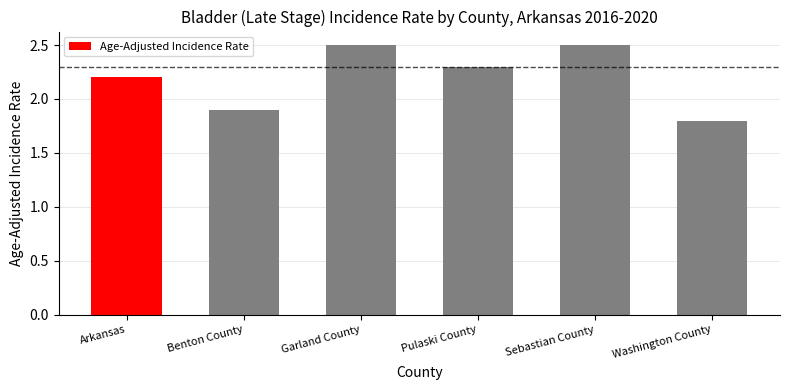

What is the change in value from Arkansas to Sebastian County?

+0.3